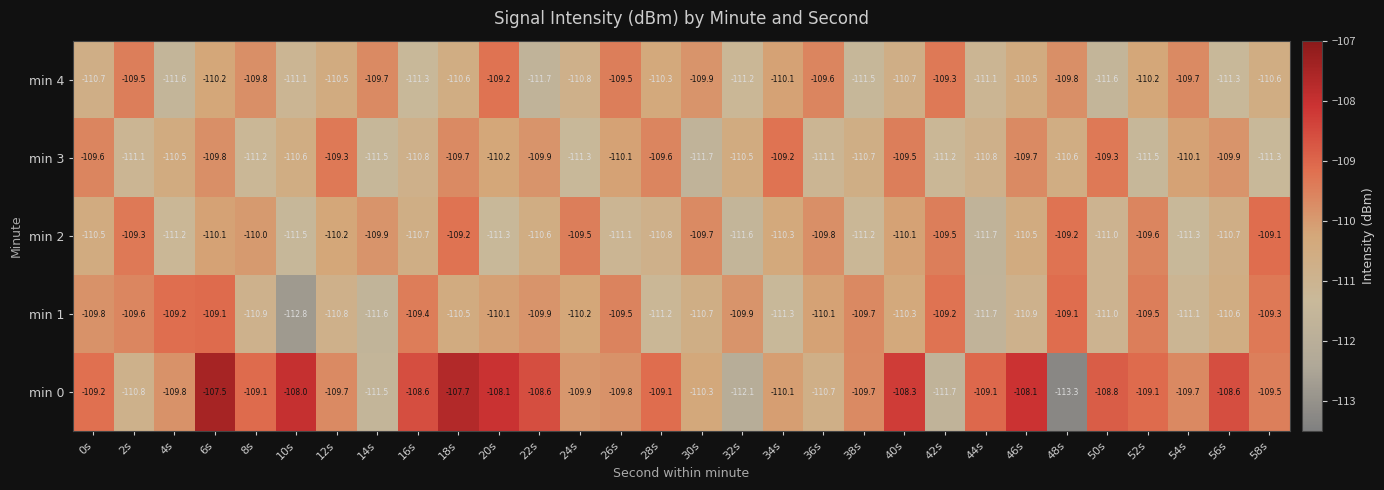

What is the sum of the min 2 values at 46s and 58s?

-219.6